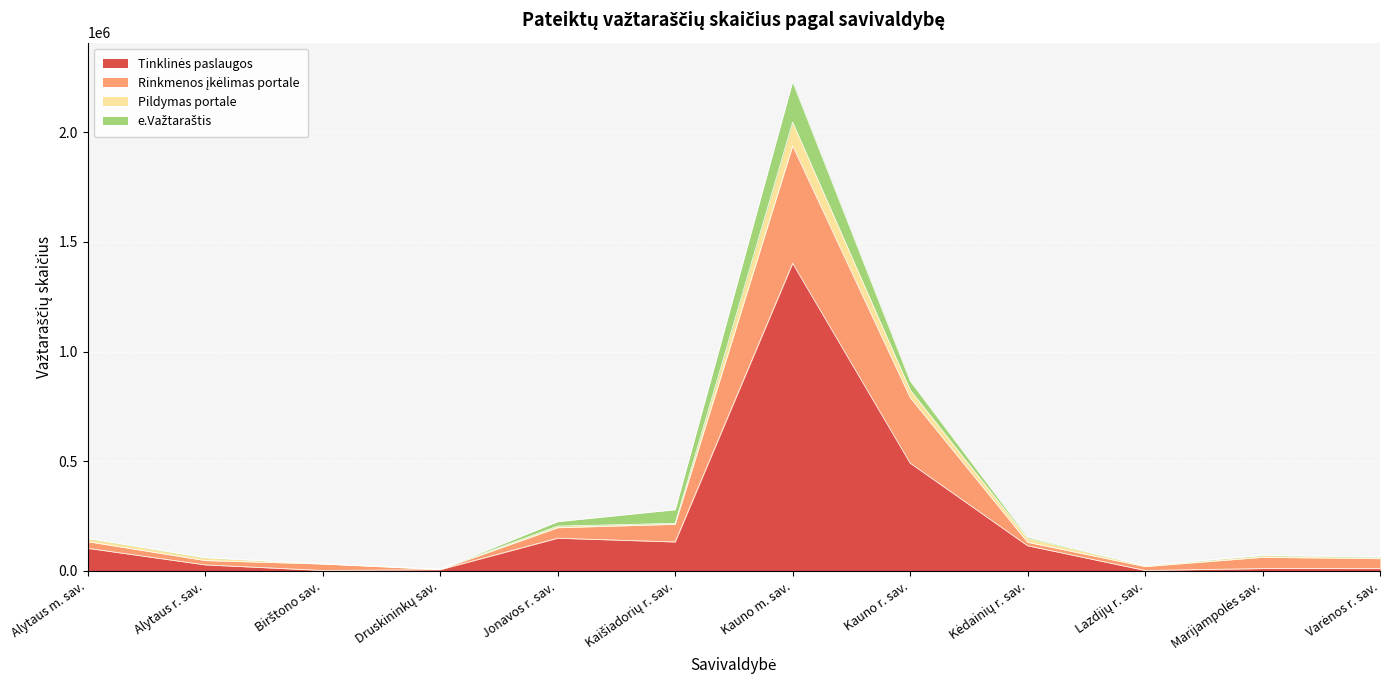

What is the label of the 7th point from the left?

Kauno m. sav.